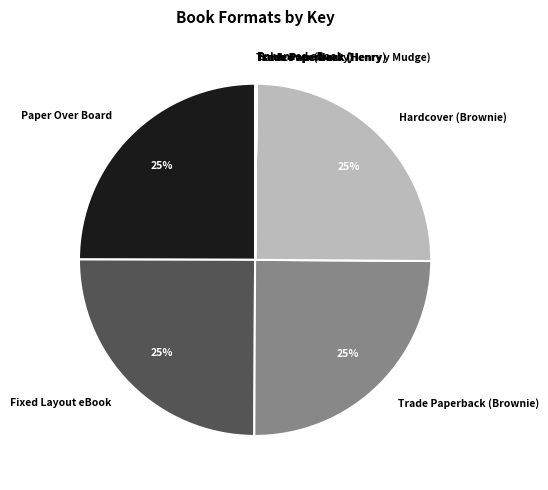

To the nearest percent, what portion does Paper Over Board represent?

25%